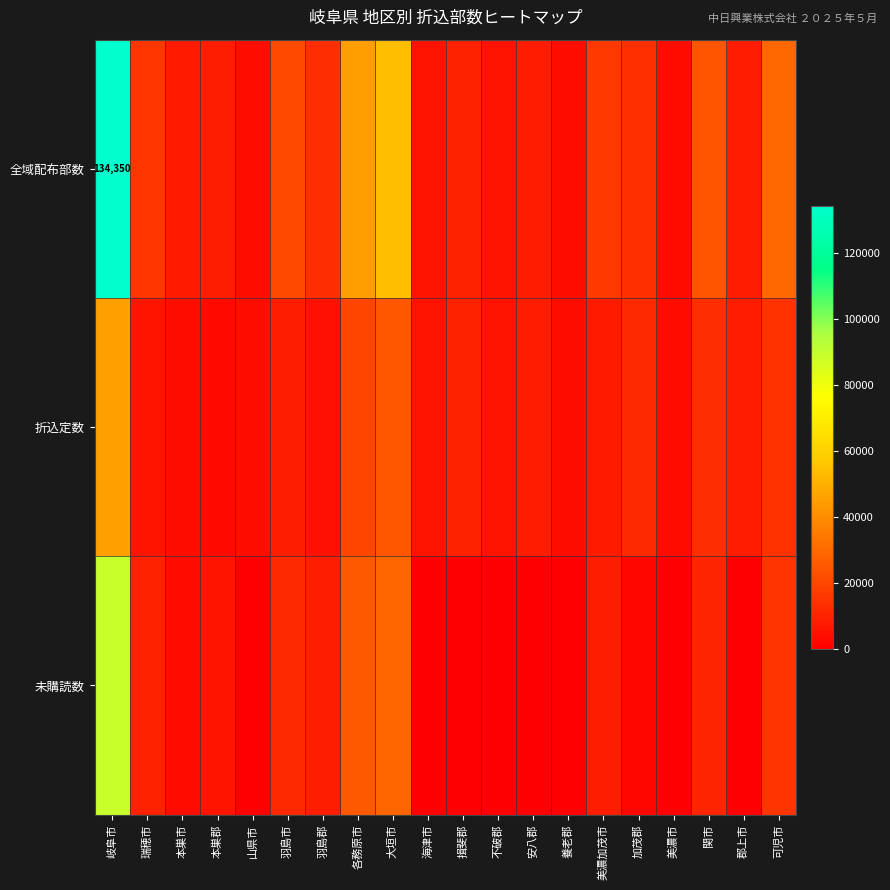

The value of 折込定数 at 関市 is 13250. True or false?

True